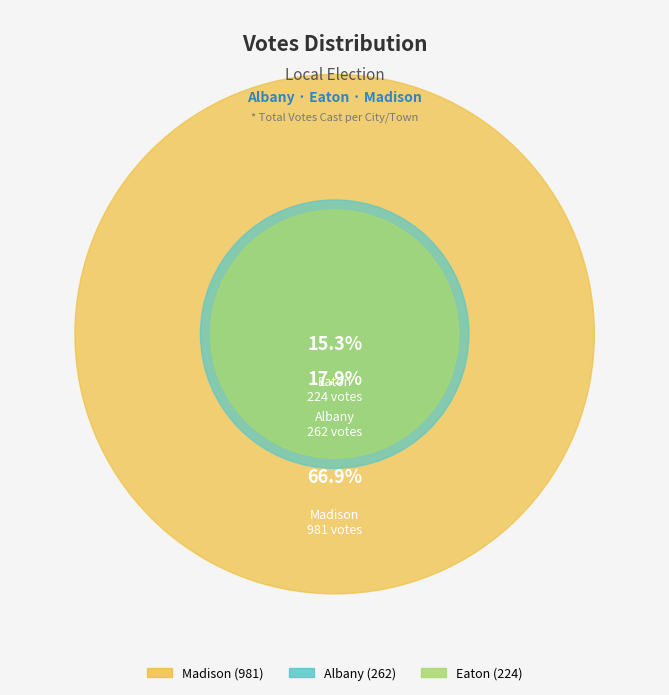

Is it true that Madison is 61% of the pie?

False